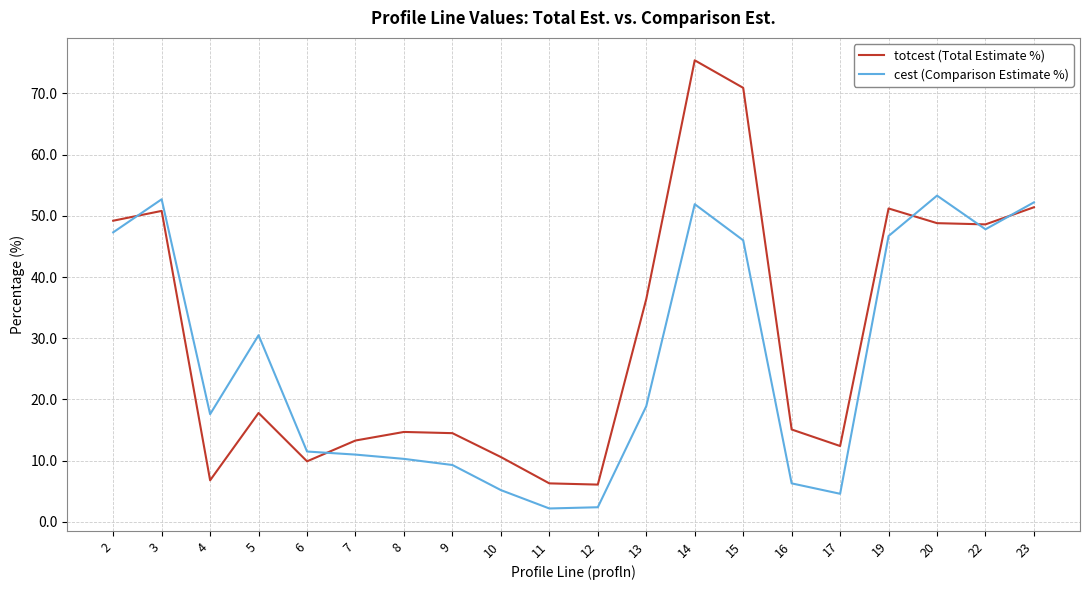

How many values in the totcest (Total Estimate %) series are below 17?

10